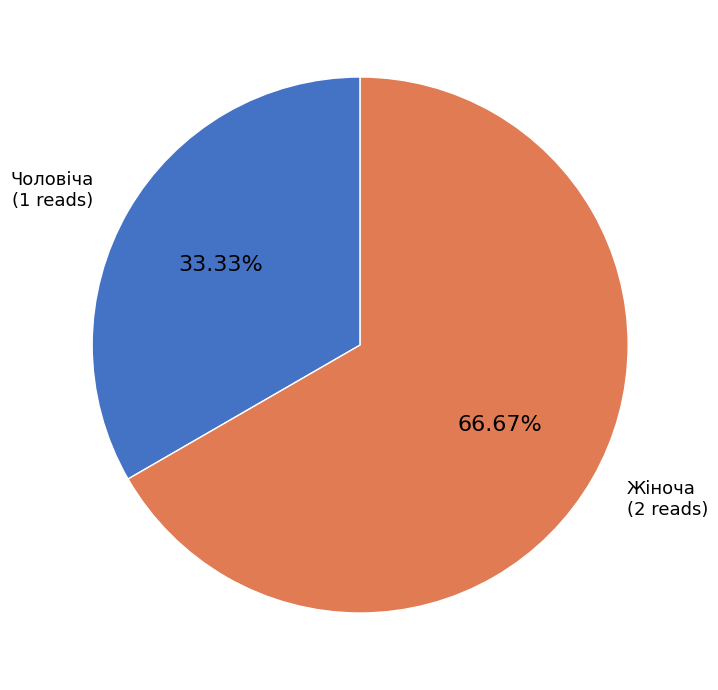

What percentage is the Чоловіча slice, to the nearest percent?

33%